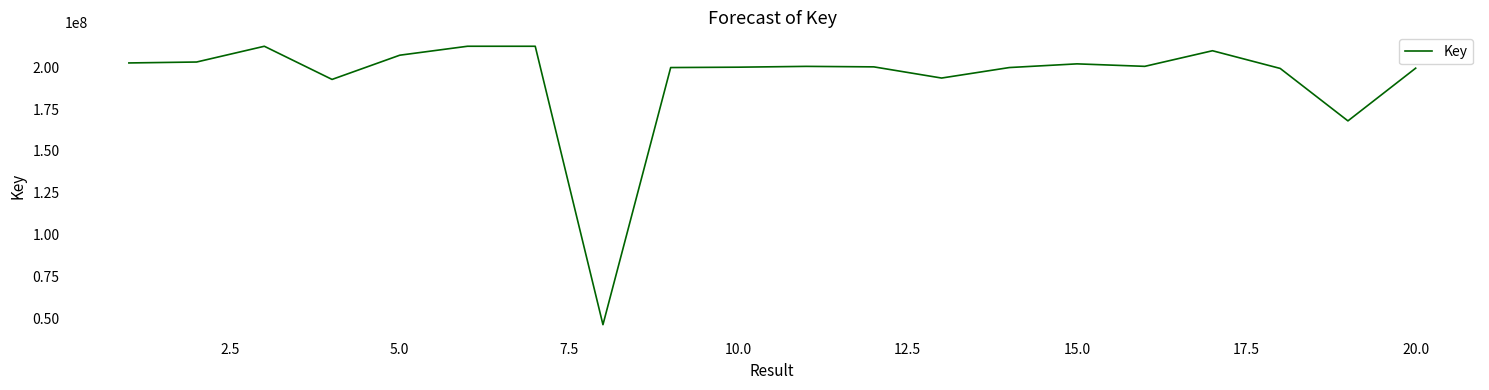

What is the difference between the maximum and minimum values?

166614057